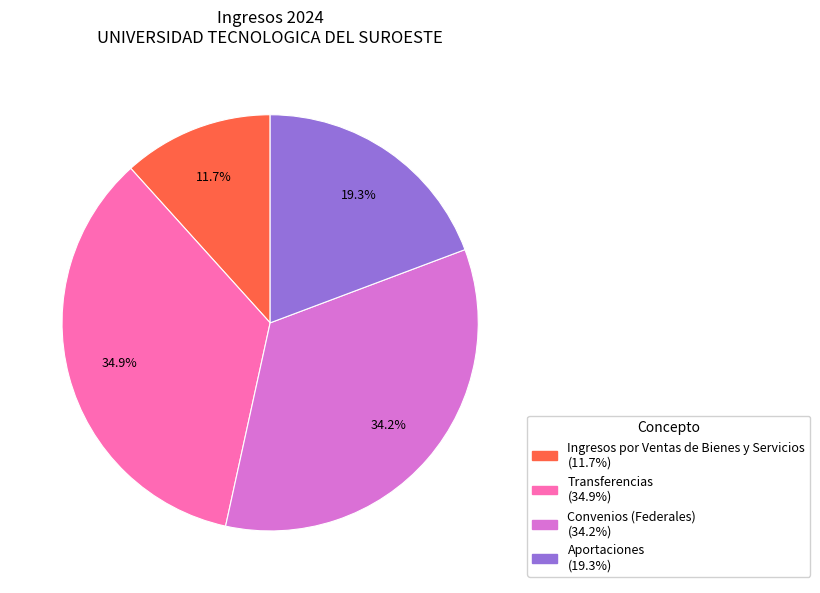

To the nearest percent, what is the combined percentage of Aportaciones and Transferencias?

54%